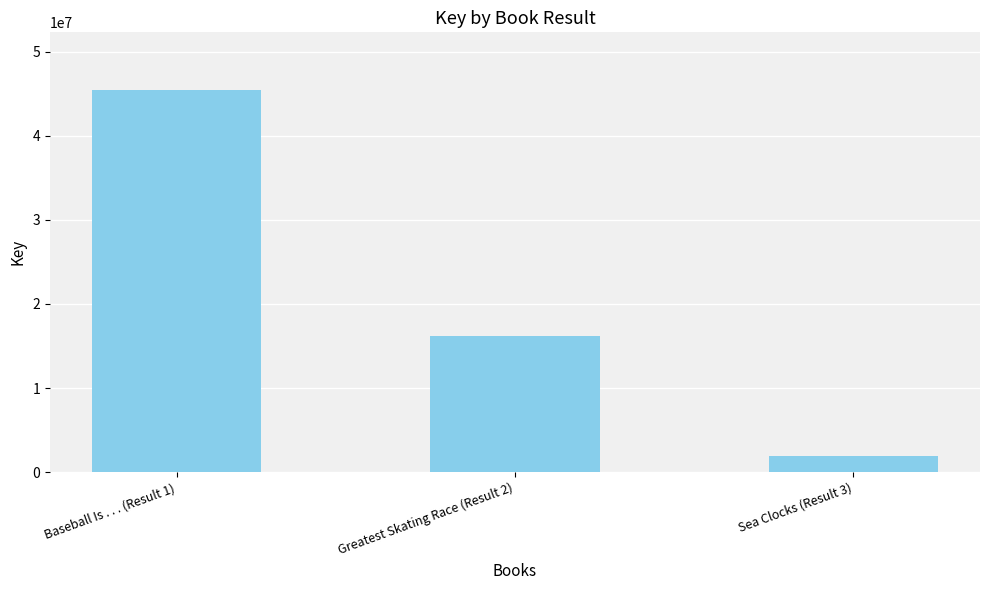

Between Greatest Skating Race (Result 2) and Sea Clocks (Result 3), which is larger?

Greatest Skating Race (Result 2)